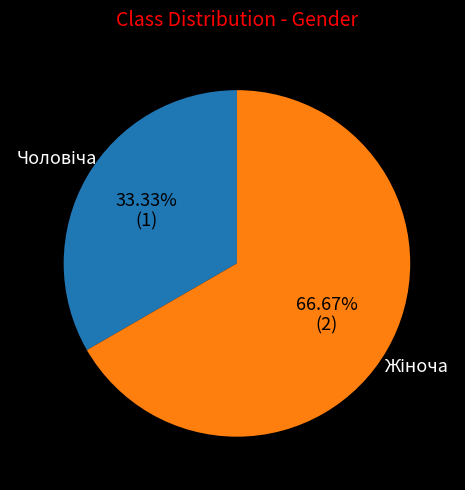

How many slices are in this pie chart?

2